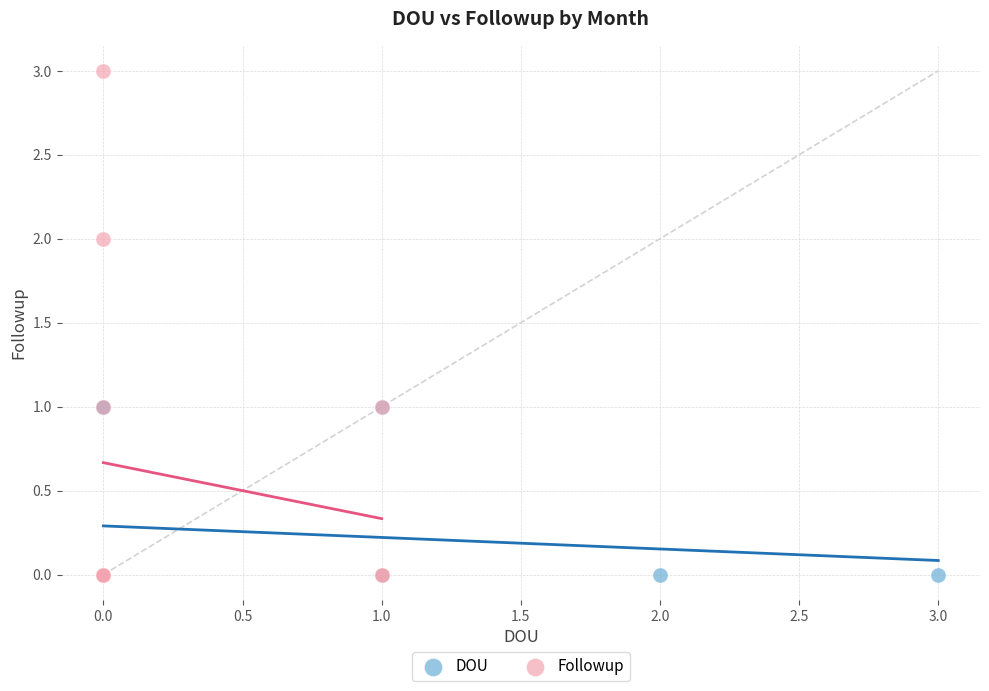

Which series reaches the maximum Y coordinate?

Followup